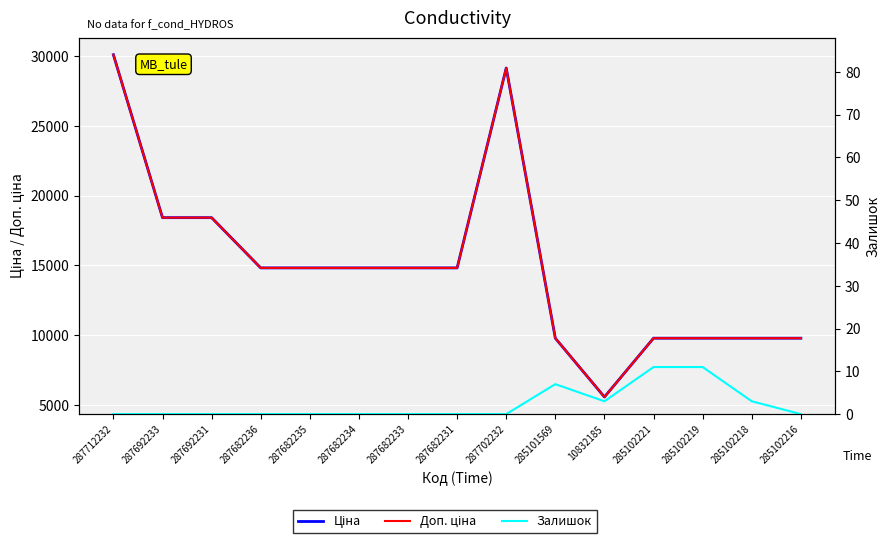

The value of Залишок at 10832185 is 3.0. True or false?

True